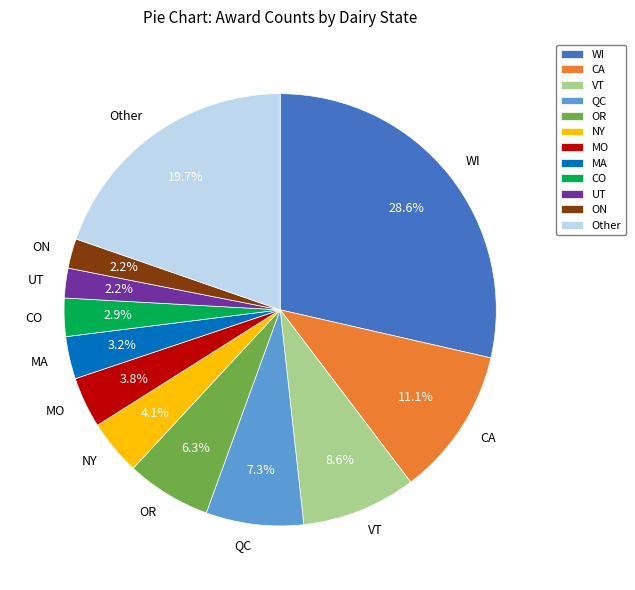

What percentage is the MO slice, to the nearest percent?

4%